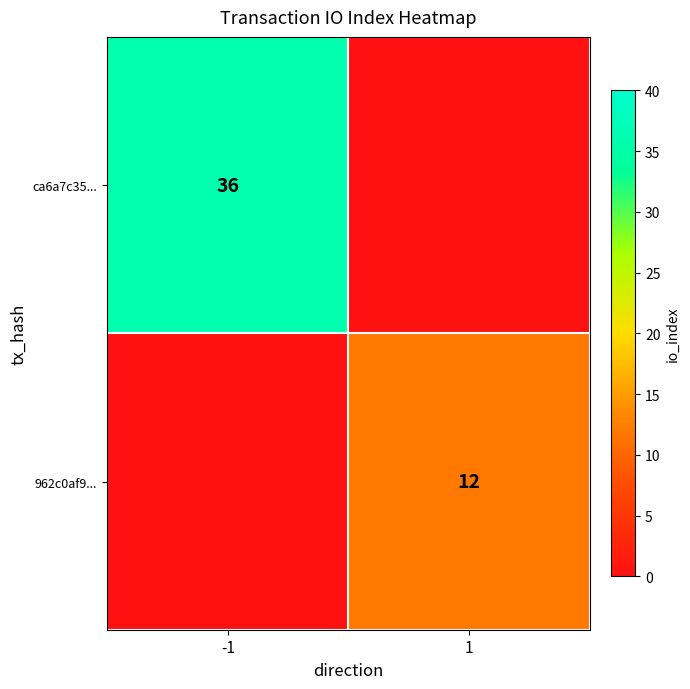

The value of 962c0af9... at 1 is 12. True or false?

True